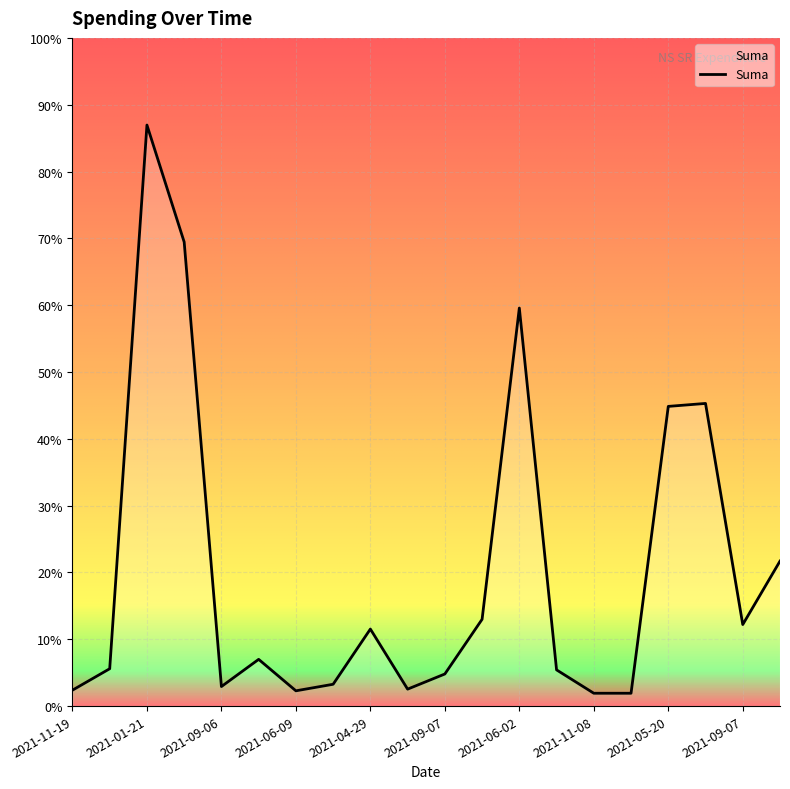

Rank the categories by value from lowest to highest.

2021-11-08, 2021-05-03, 2021-06-09, 2021-11-19, 2021-01-18, 2021-09-06, 2021-02-11, 2021-09-07, 2021-06-29, 2021-09-02, 2021-10-05, 2021-04-29, 2021-09-07, 2021-08-24, 2021-07-21, 2021-05-20, 2021-03-01, 2021-06-02, 2021-03-04, 2021-01-21